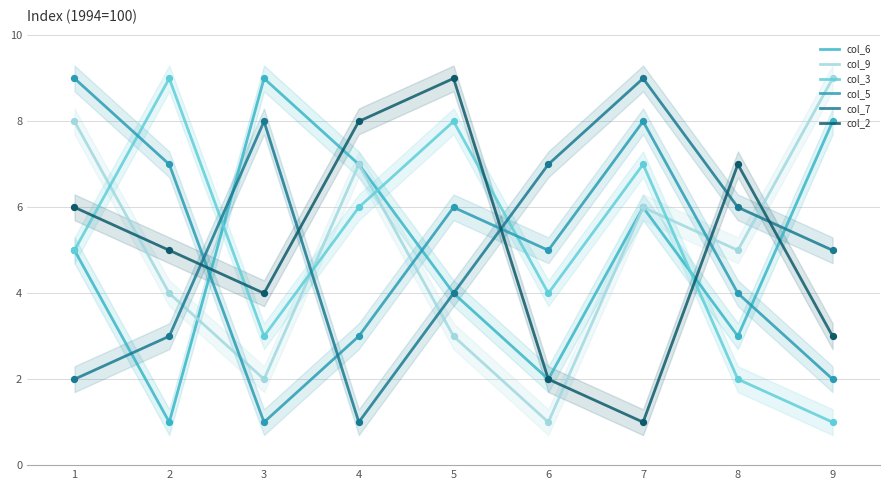

At which category is the sum across all series the highest?

7